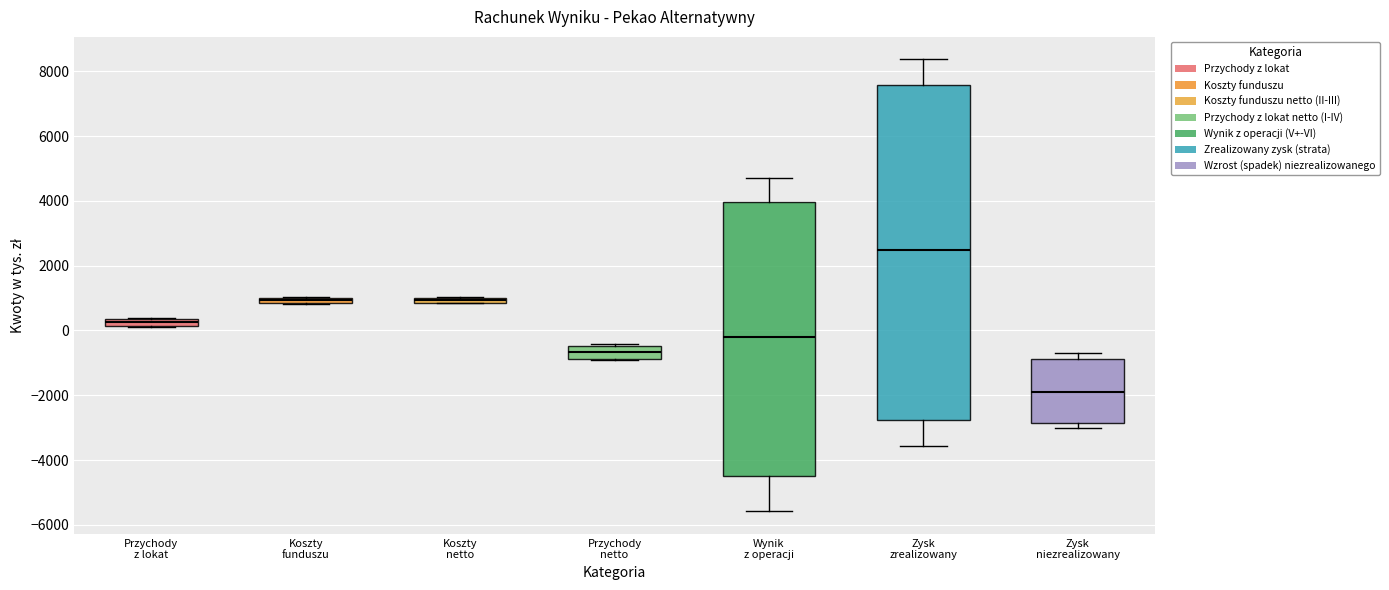

Where does the lower whisker of the box for Wynik z operacji end on the y-axis? The values are not printed on the chart, so give them approximately, as read against the axis.

-5600